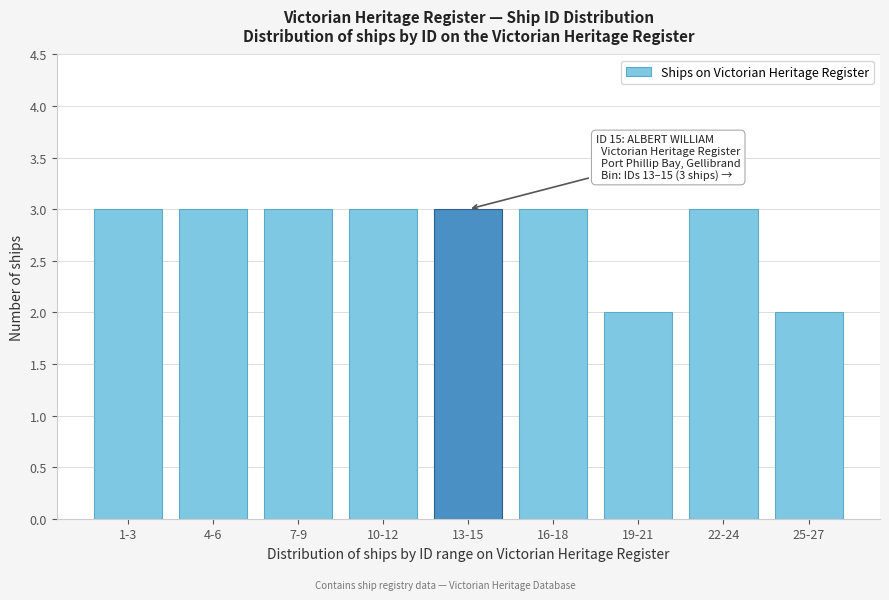

Reading left to right, list all the values displayed in this chart.

1-3=3	4-6=3	7-9=3	10-12=3	13-15=3	16-18=3	19-21=2	22-24=3	25-27=2